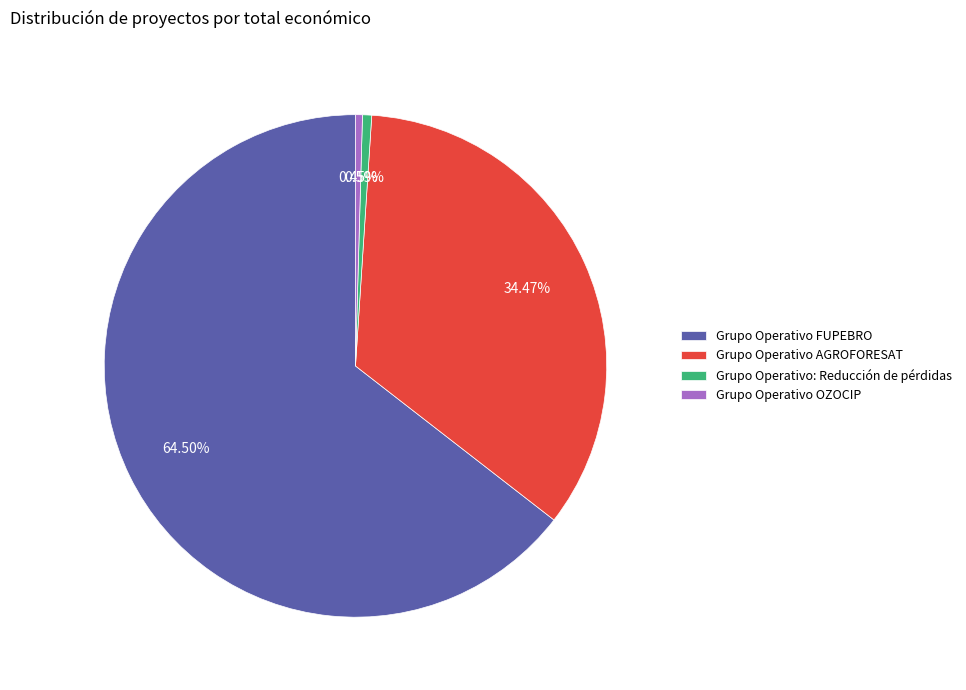

To the nearest percent, what is the average slice percentage?

25%